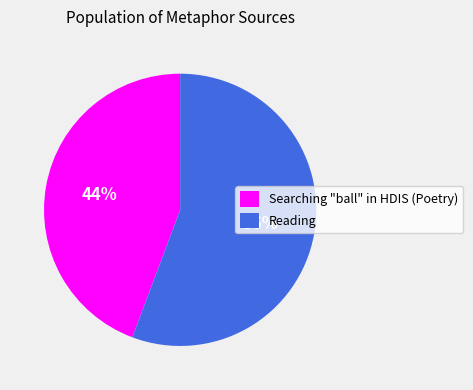

Which slice is the smallest?

Searching "ball" in HDIS (Poetry)